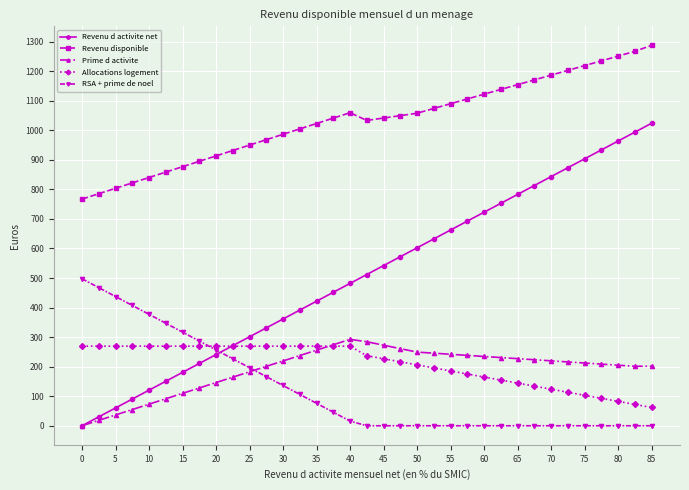

Which series has the largest total across all categories?

Revenu disponible